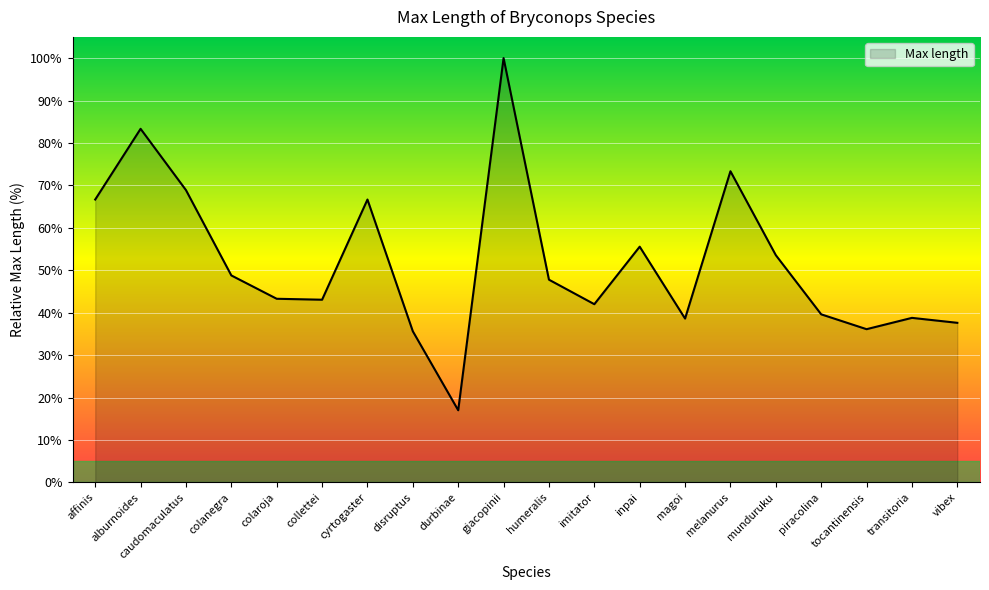

What is the difference between the maximum and minimum values?

83.0